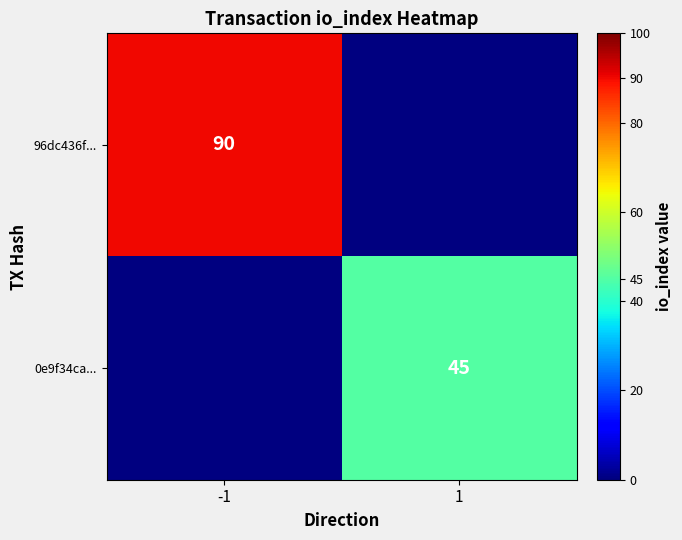

The 96dc436f... series shows 90 at -1. True or false?

True